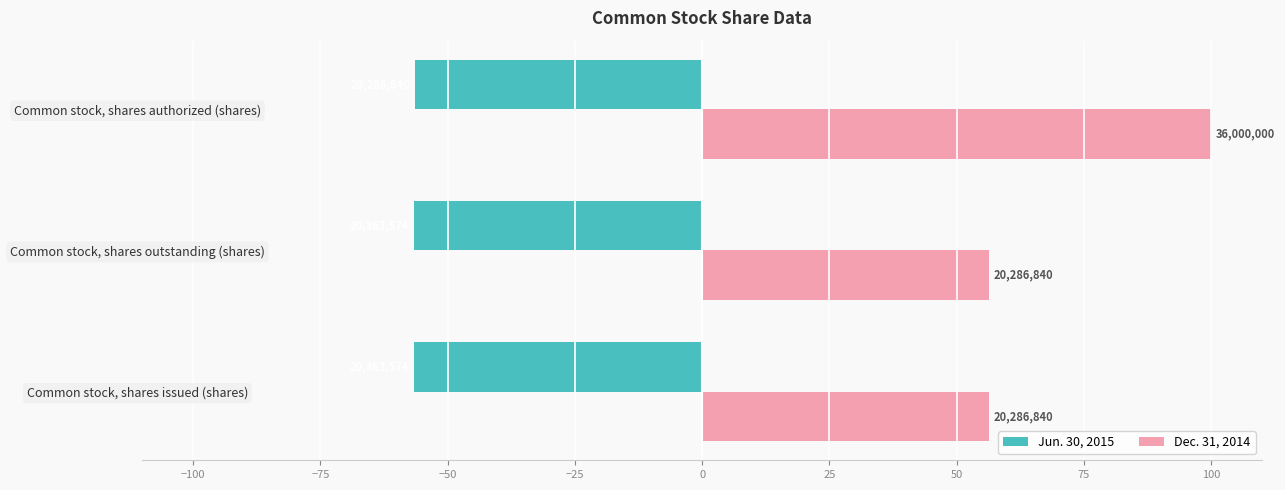

What are all the series names shown in the legend?

Jun. 30, 2015, Dec. 31, 2014